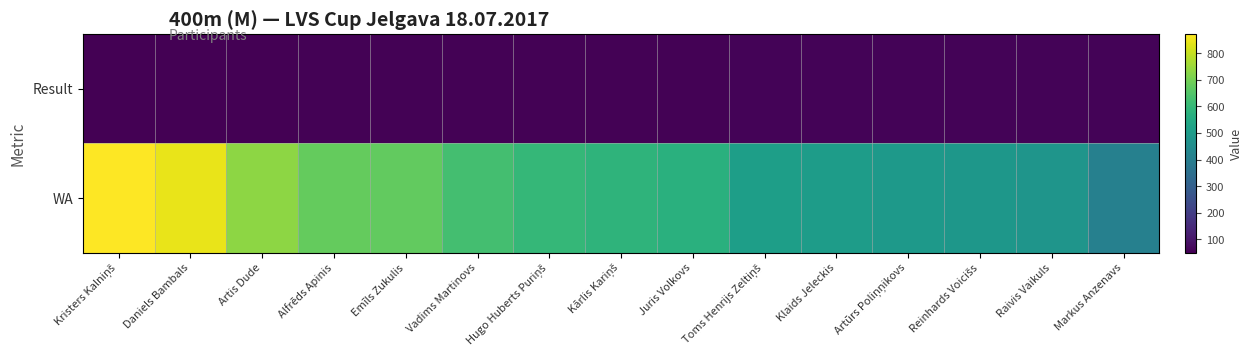

What is the minimum value shown in the chart?

49.8